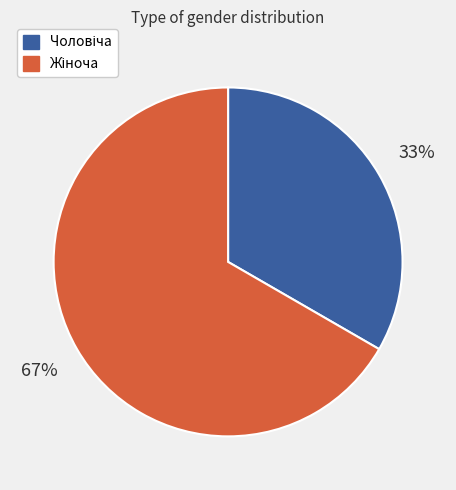

To the nearest percent, what is the average slice percentage?

50%